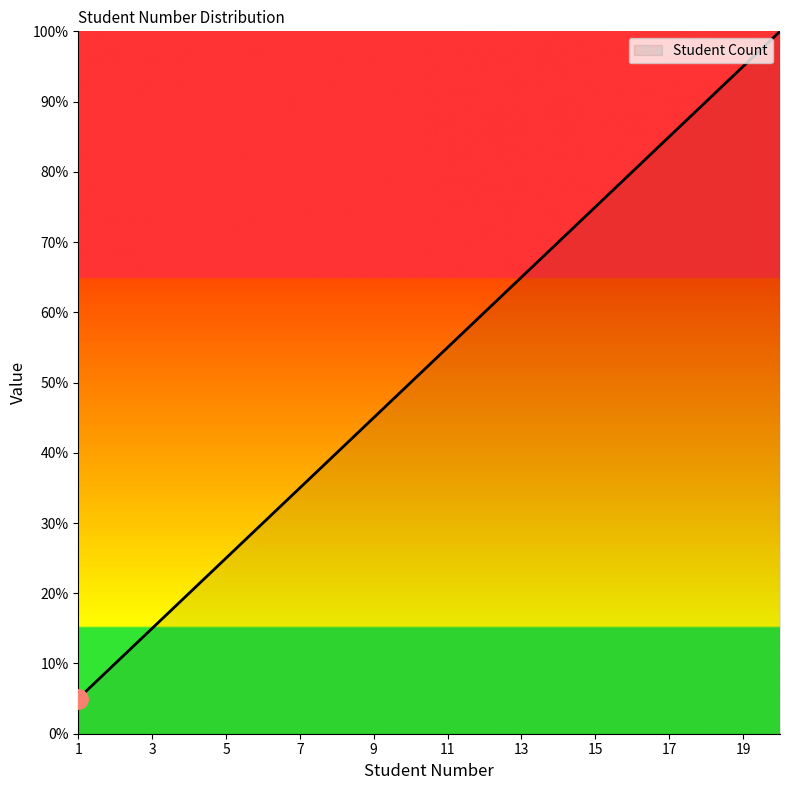

What is the smallest value displayed?

5.0